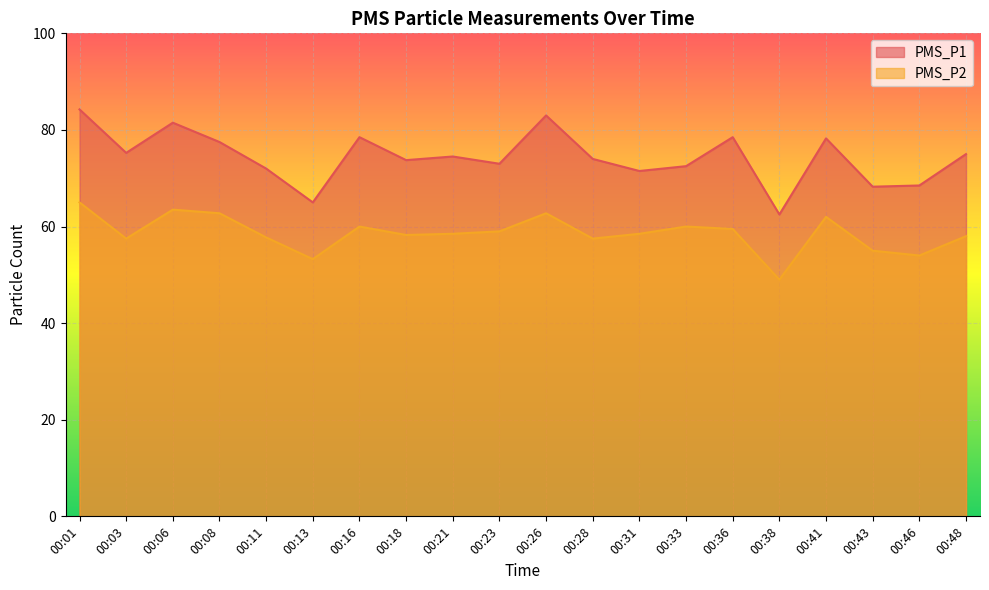

What is the difference between the maximum and second lowest values in the PMS_P1 series?

19.2